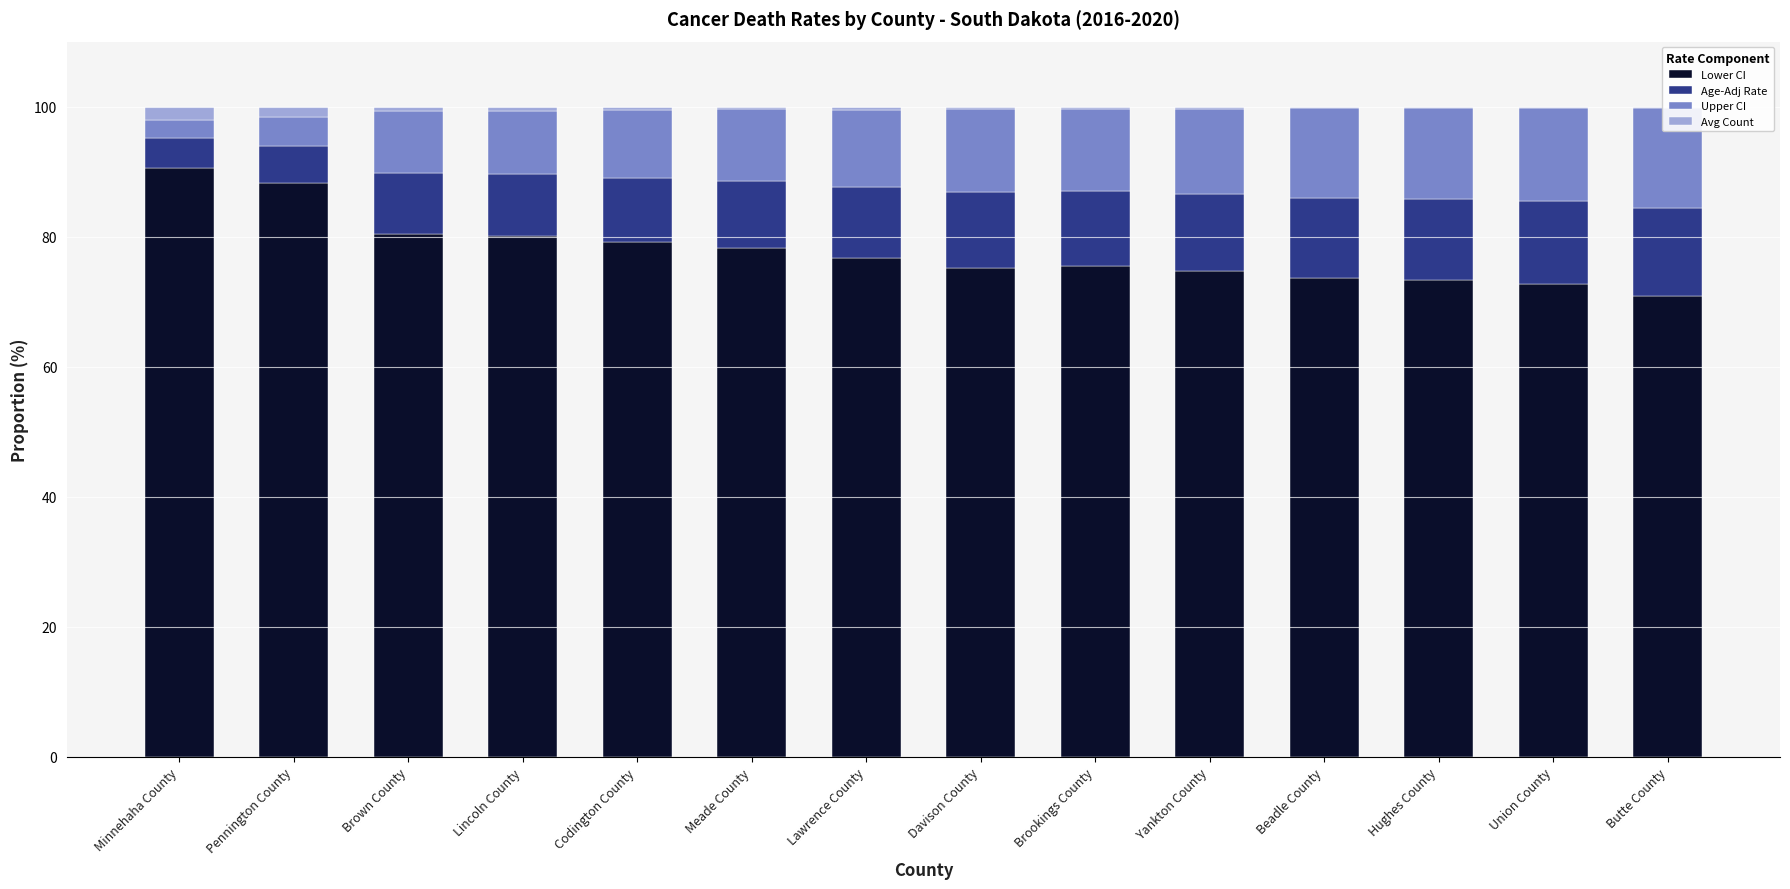

At which category does the chart reach its minimum across all series?

Butte County